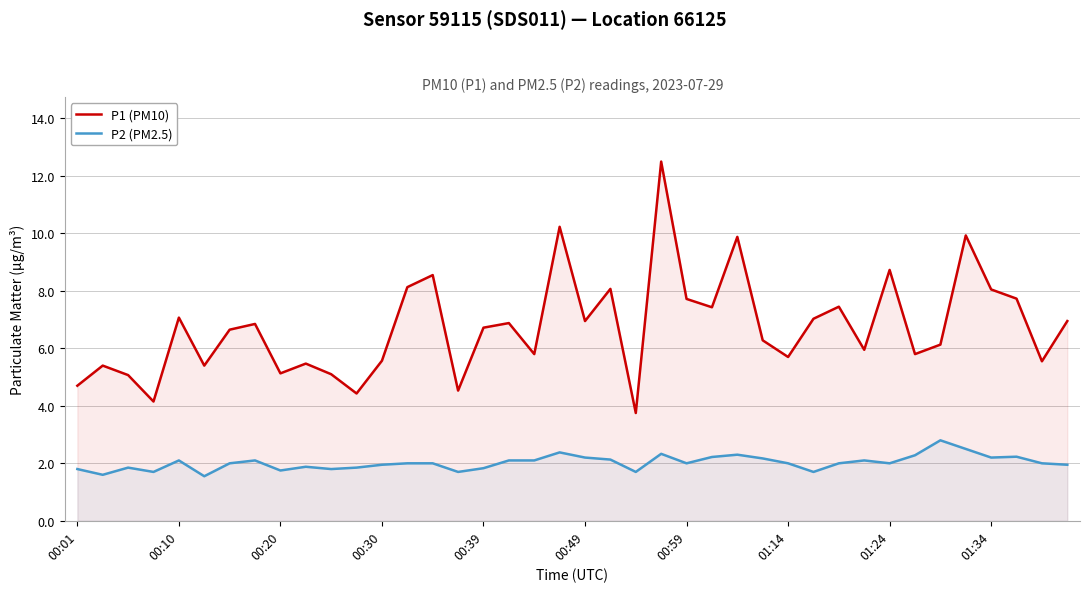

Which series has the largest total across all categories?

P1 (PM10)